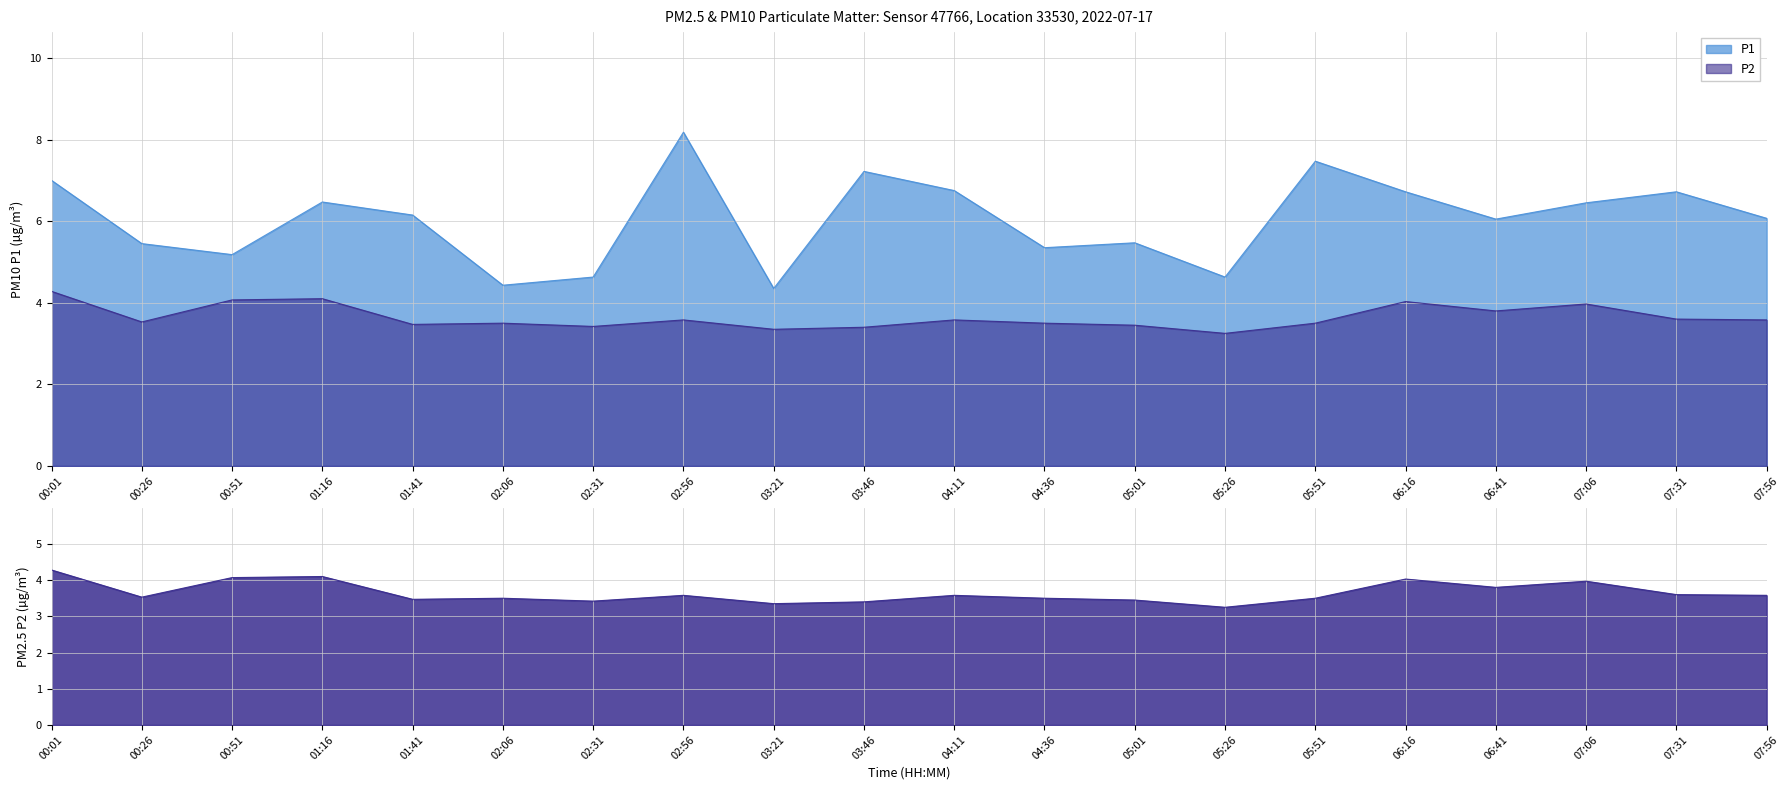

True or false: P2 and P1 intersect in this chart.

False